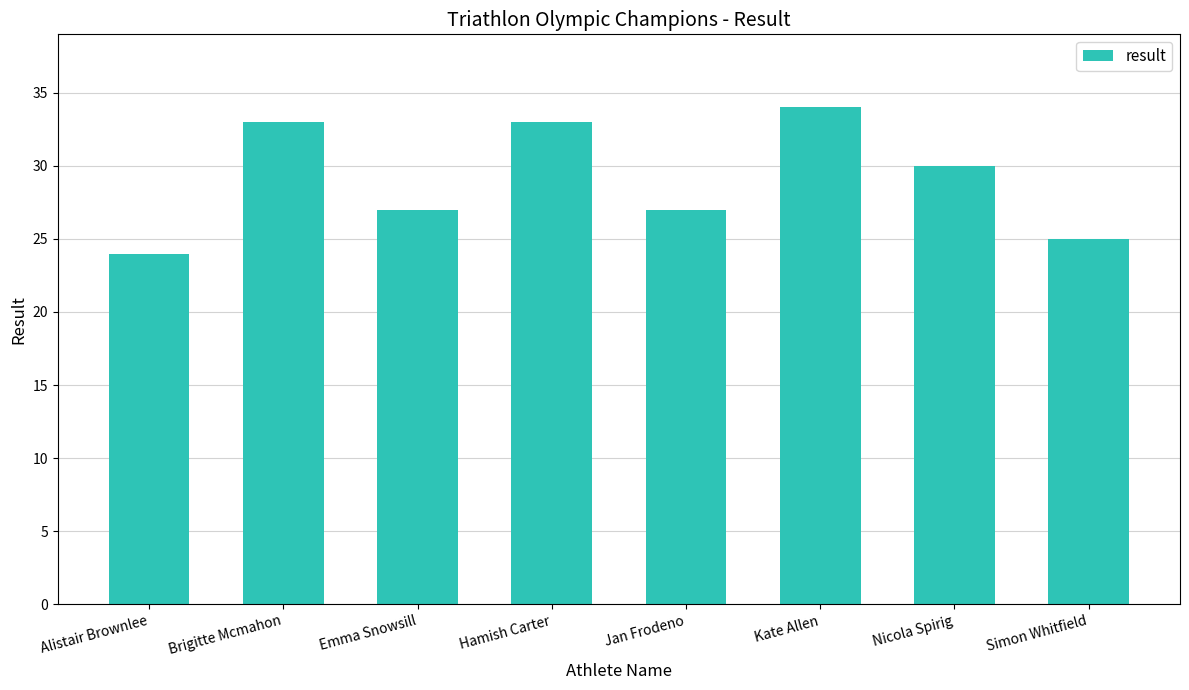

How many bars are there in total?

8